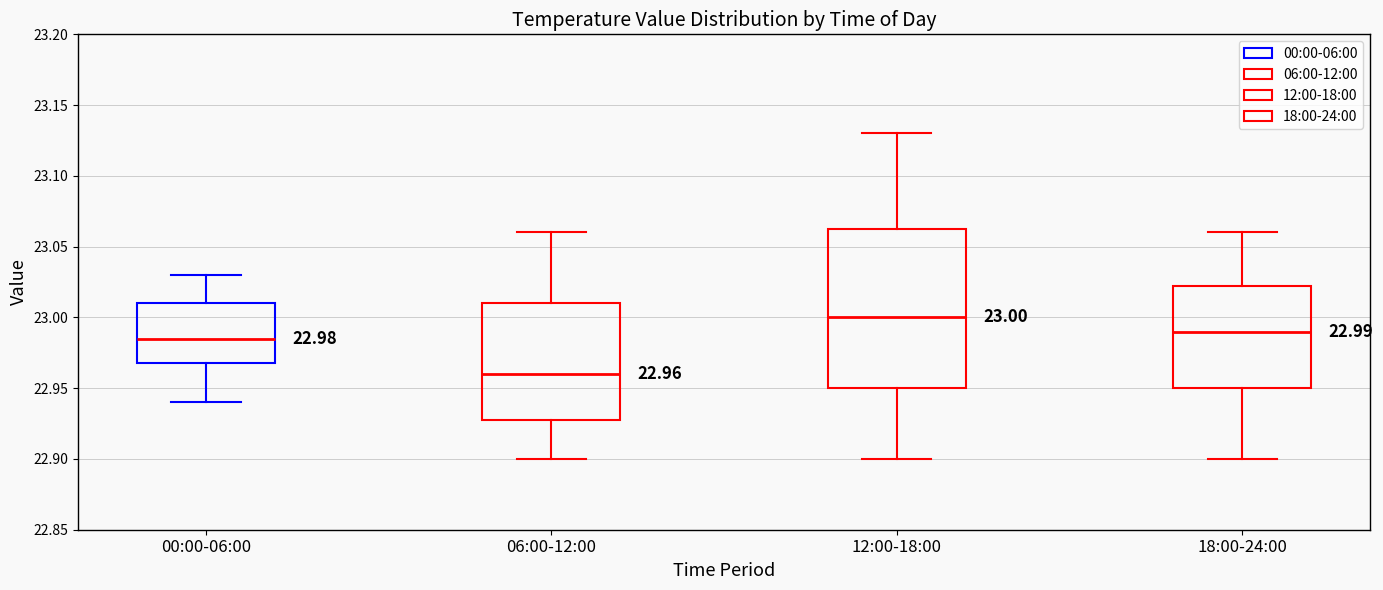

Which box has the highest median line?

12:00-18:00